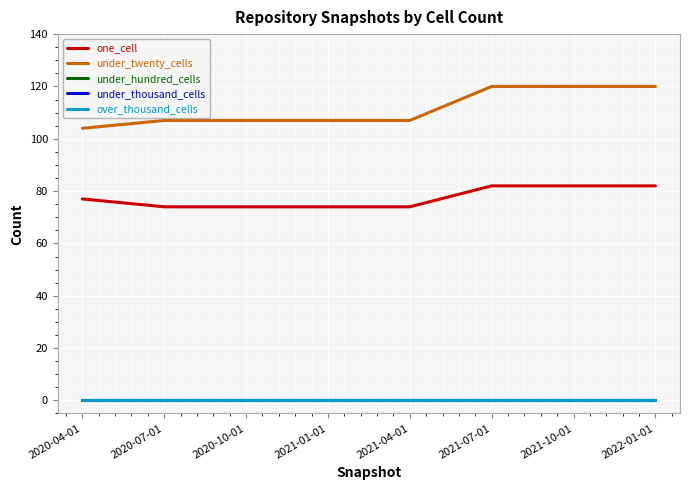

Which category has the lowest value across all series?

2020-04-01